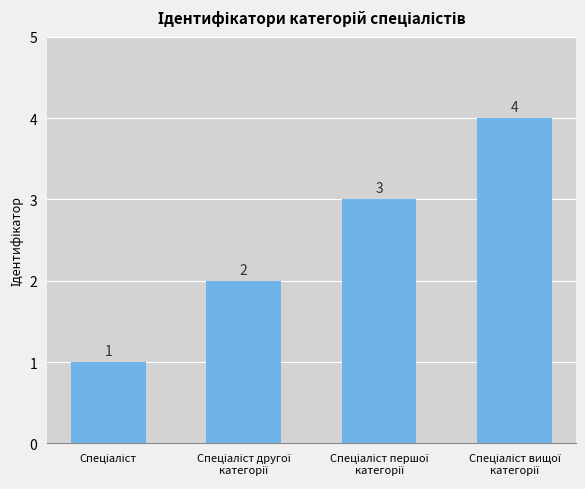

What is the maximum value shown in the chart?

4